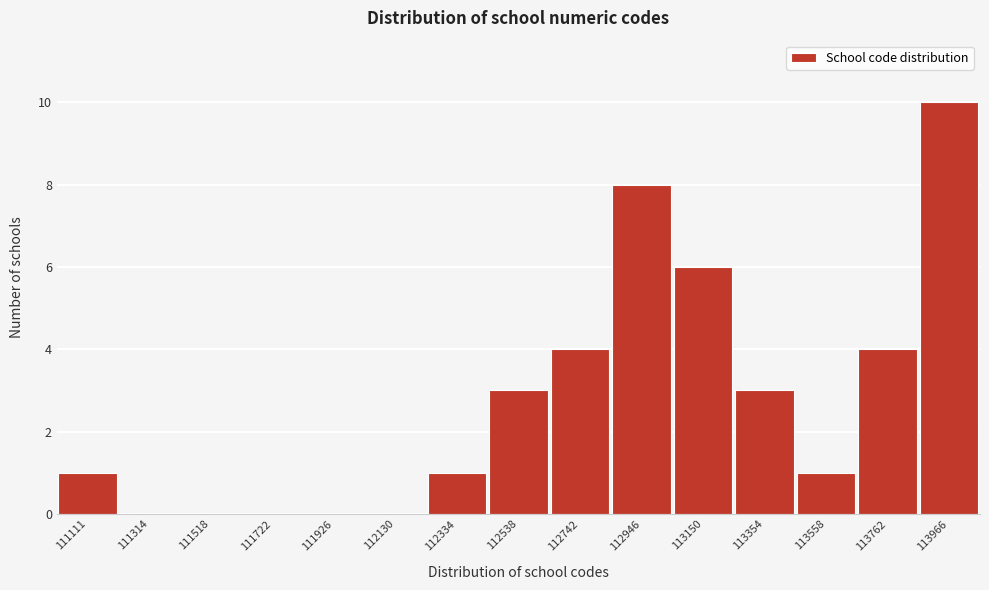

Reading left to right, what are all the values shown in this chart?

111111=1	111314=0	111518=0	111722=0	111926=0	112130=0	112334=1	112538=3	112742=4	112946=8	113150=6	113354=3	113558=1	113762=4	113966=10